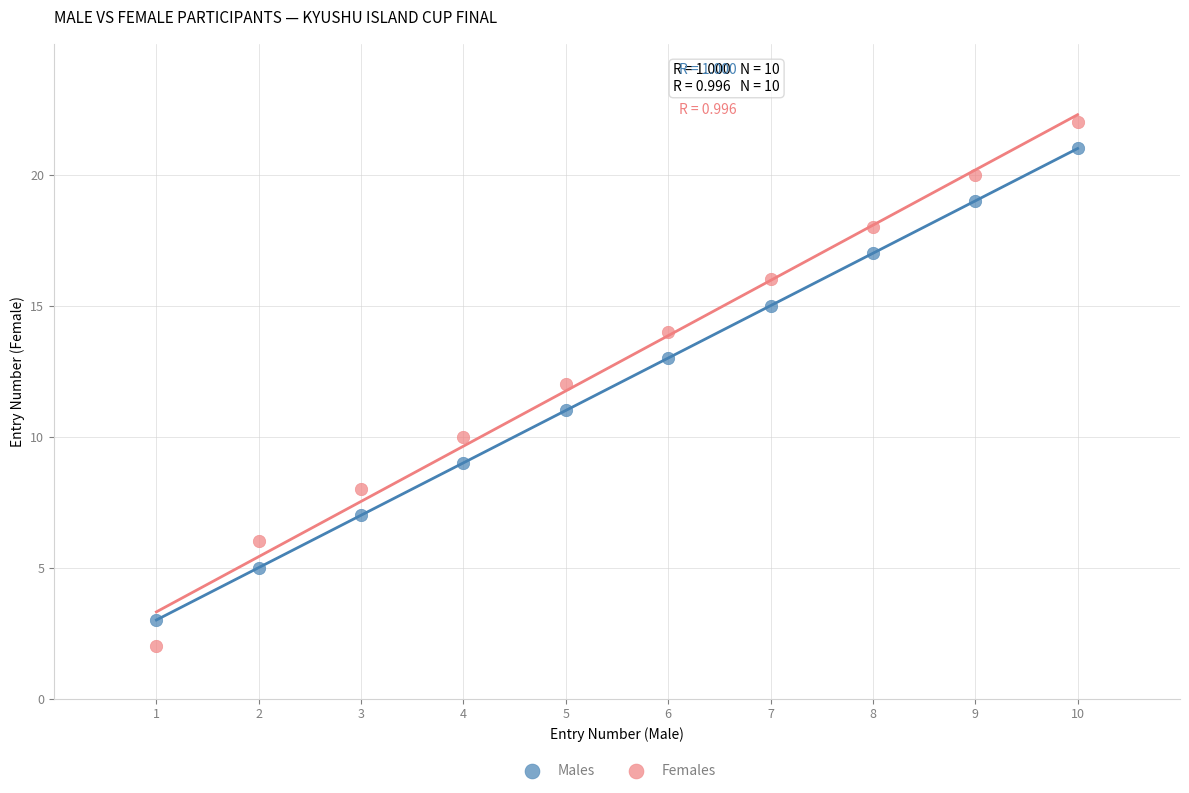

What is the X range (max minus min) for the scatter plot?

9